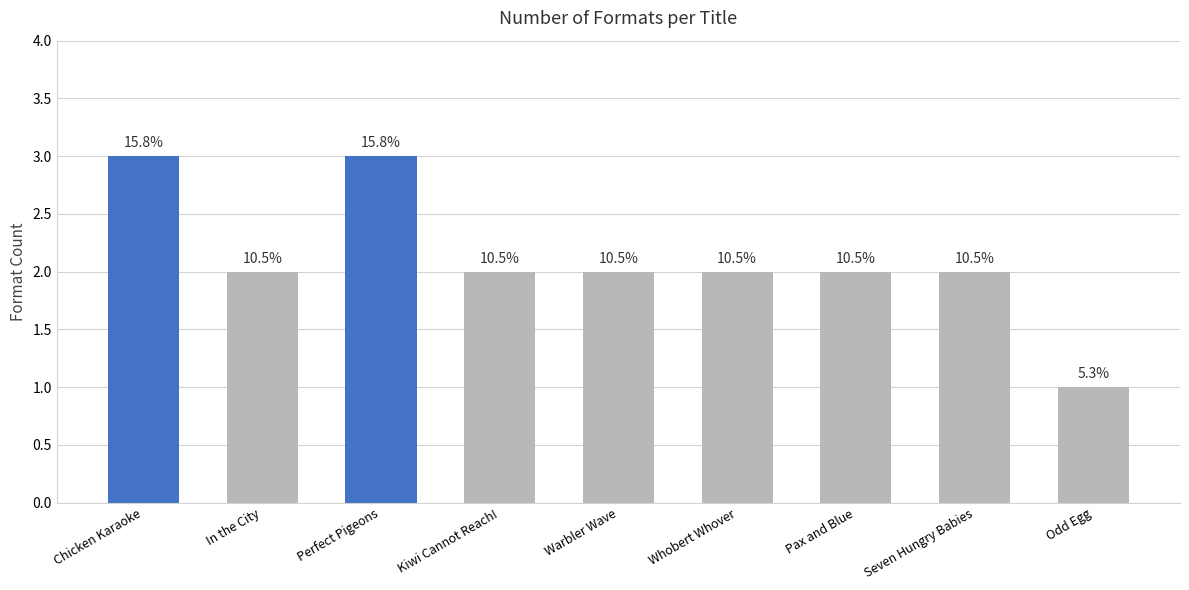

How many values are between 2 and 3?

8